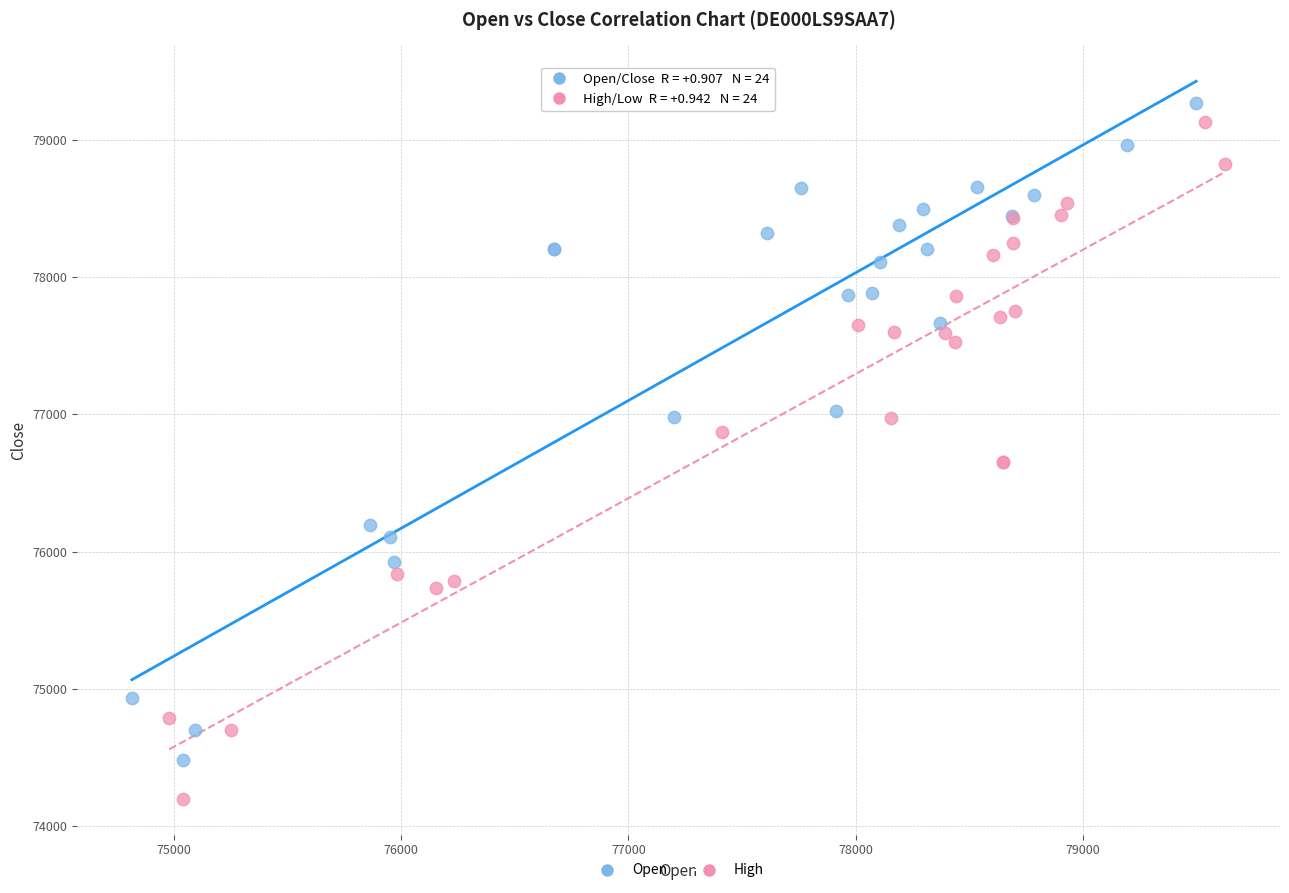

Which series has the widest spread of Y values?

High